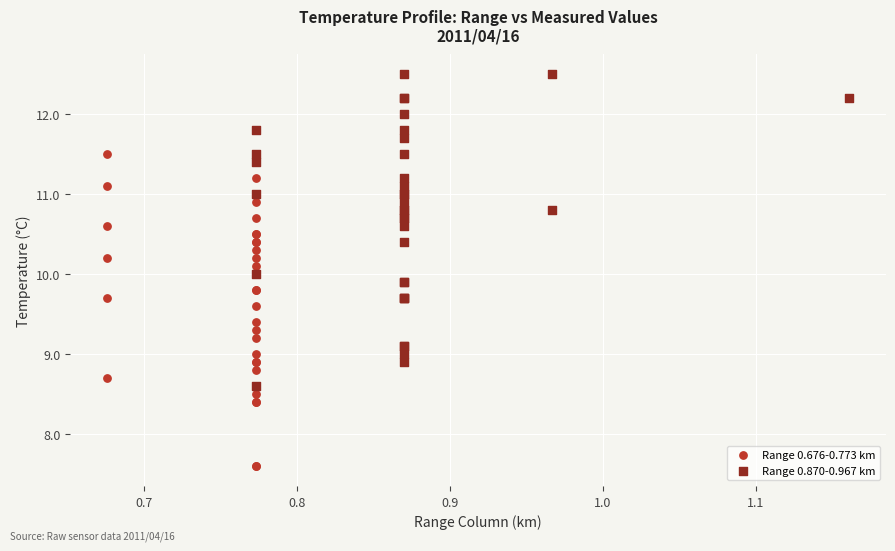

Which series contains the lowest Y value?

Range 0.676-0.773 km